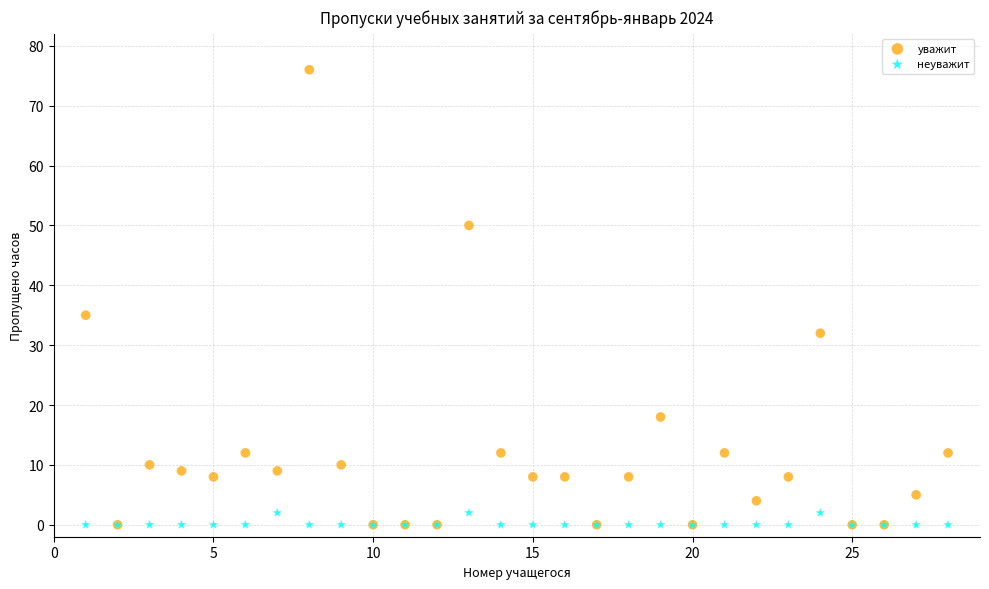

In the уважит series, what Y value is closest to 38?

35